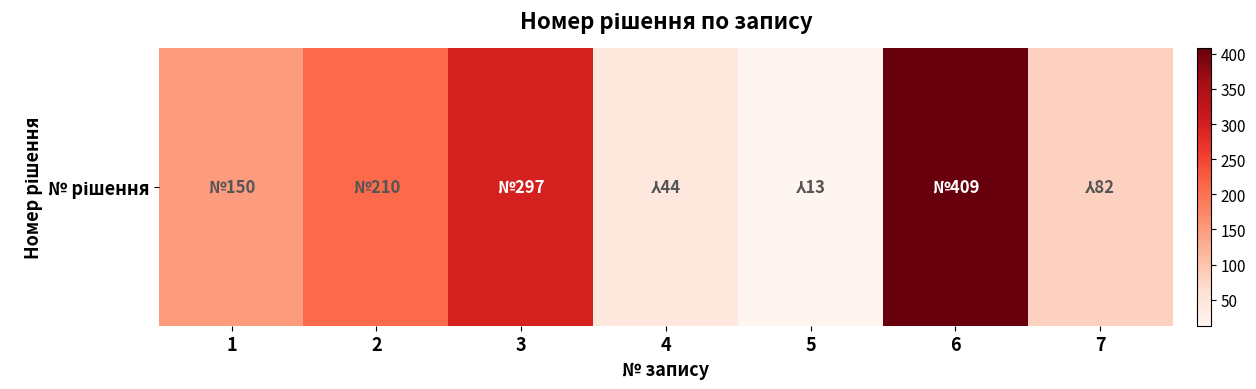

Is it true that the value at 2 is 210?

True